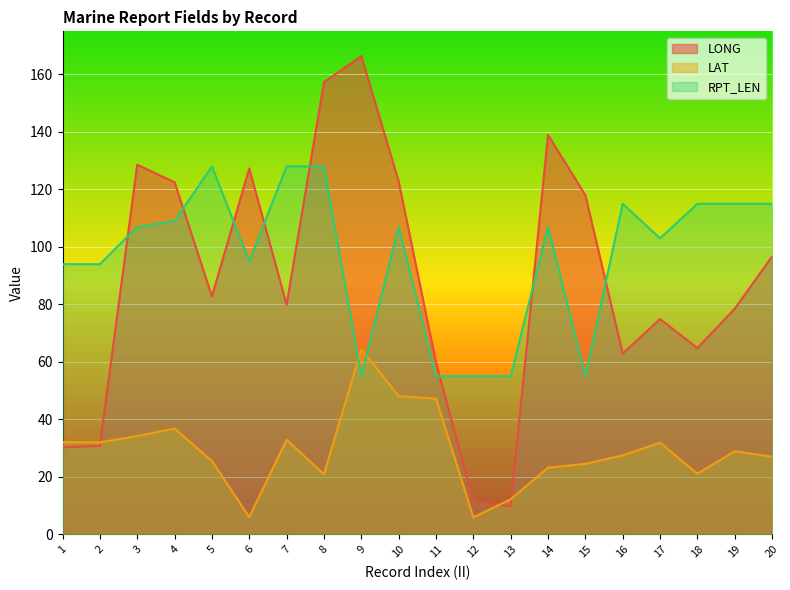

True or false: RPT_LEN and LAT intersect in this chart.

True